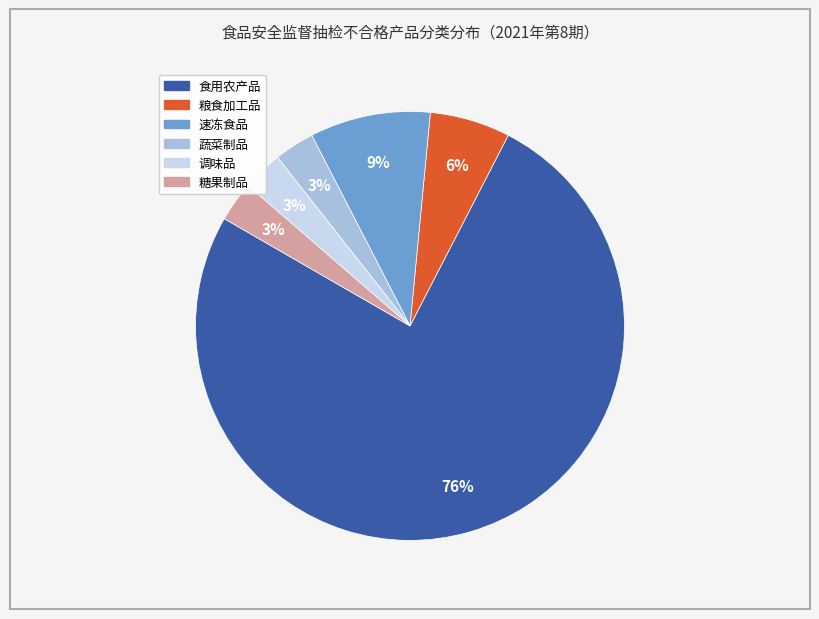

Do 速冻食品 and 蔬菜制品 together represent more than half of the pie?

No